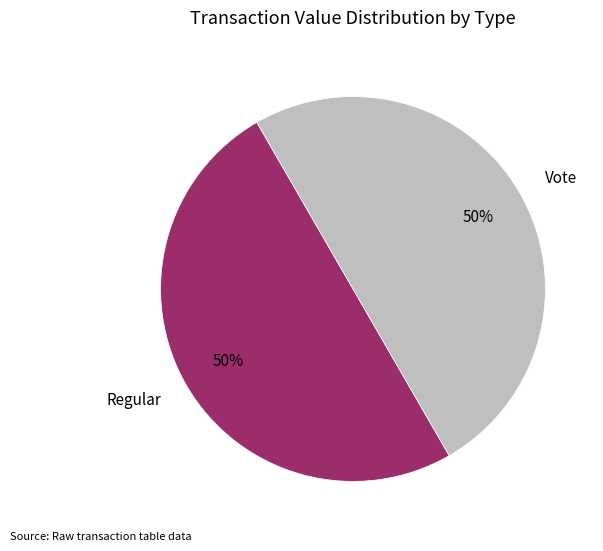

How many segments does this pie chart have?

2